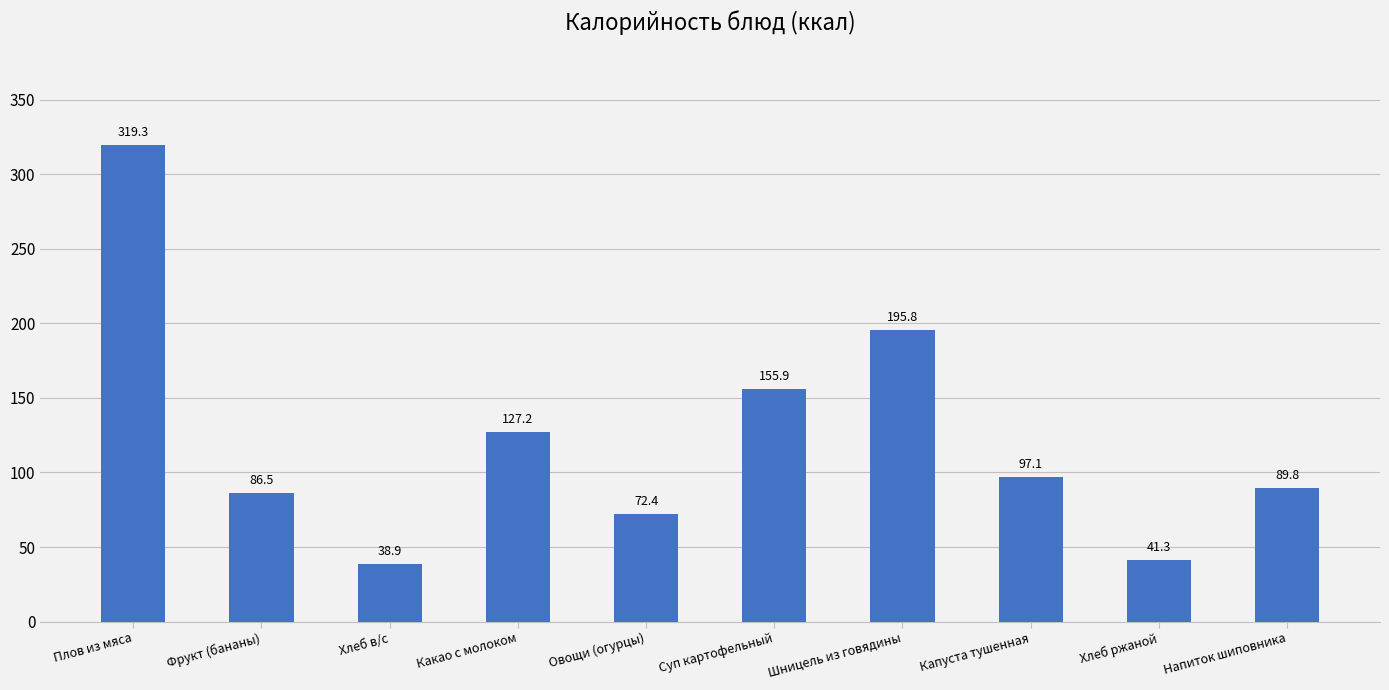

What is the sum of the values at Напиток шиповника and Фрукт (бананы)?

176.3